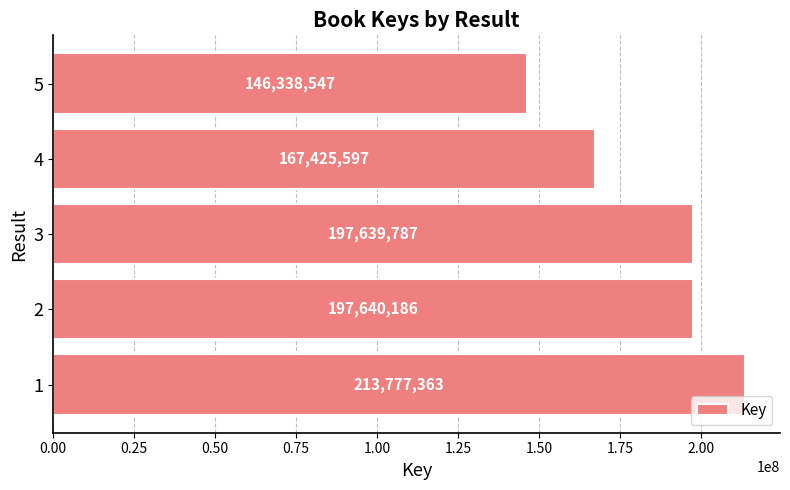

Is it true that the value at 5 is 146338547?

True